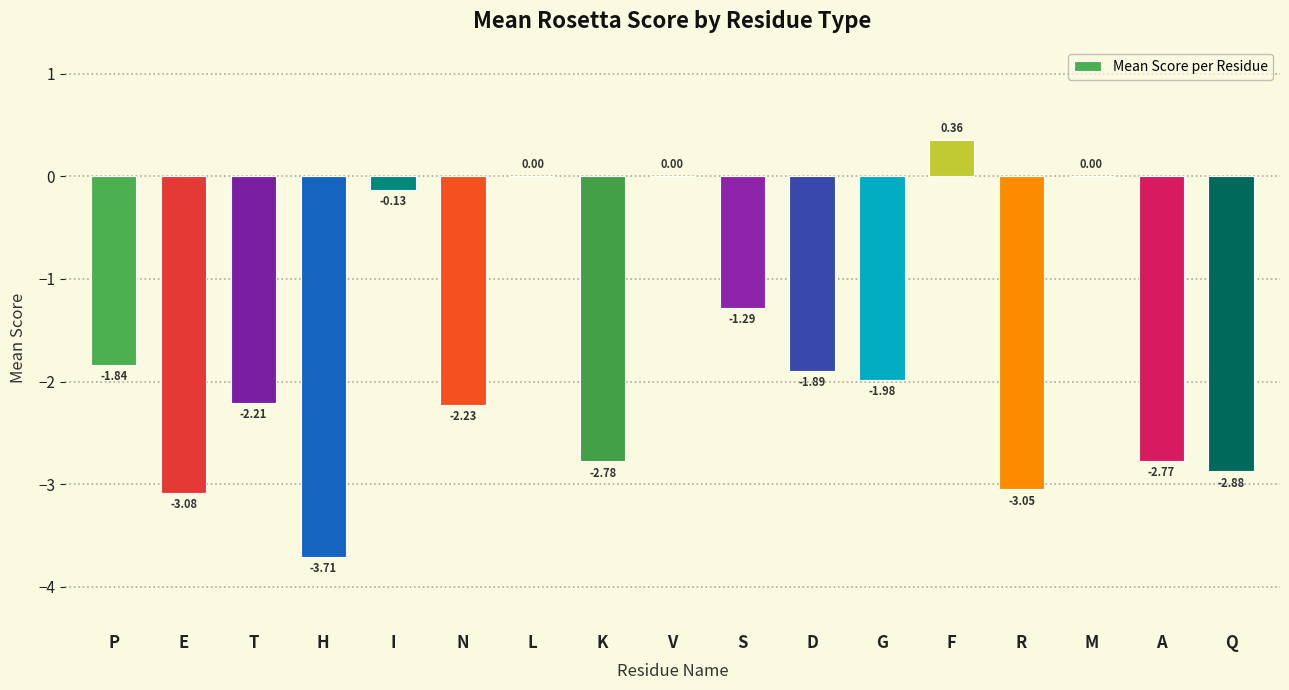

Where does the data first go above -1?

I